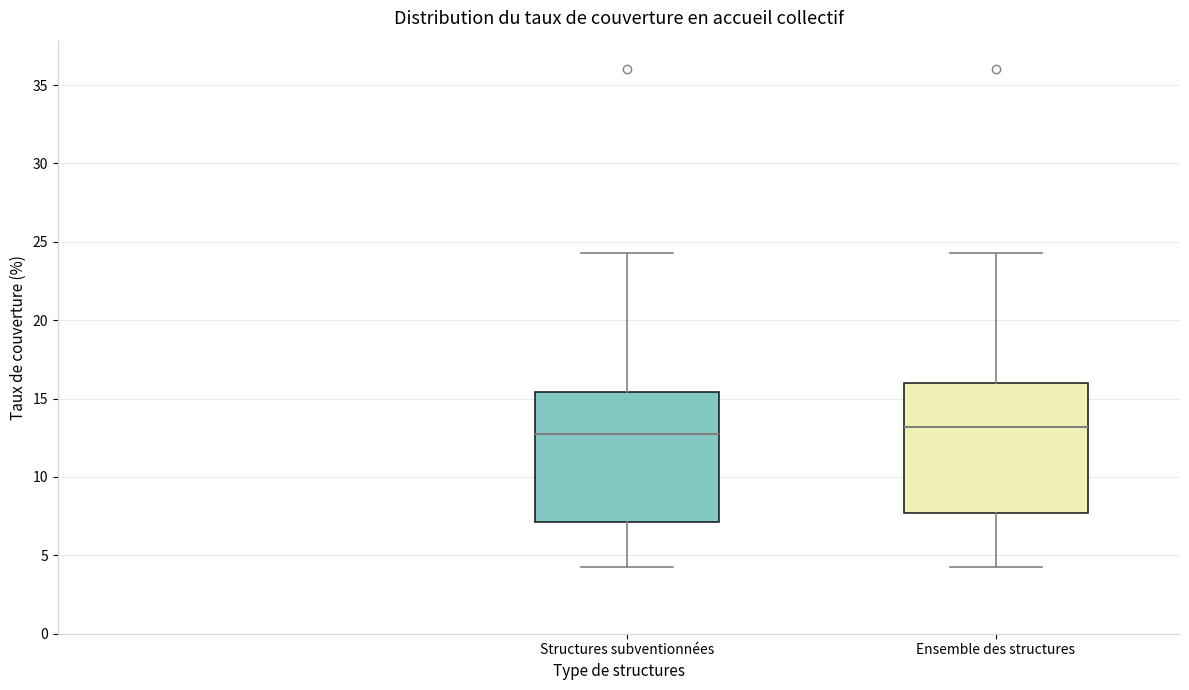

Reading left to right, transcribe this box plot: for each box, give where its median line is, the range the box spans, and where its two whiskers end, as read against the y-axis. The values are not printed on the chart, so give them approximately, as read against the axis.

Structures subventionnées: median 13.0, box 7.0 to 15.5, whiskers 4.5 to 24.5
Ensemble des structures: median 13.0, box 7.5 to 16.0, whiskers 4.5 to 24.5